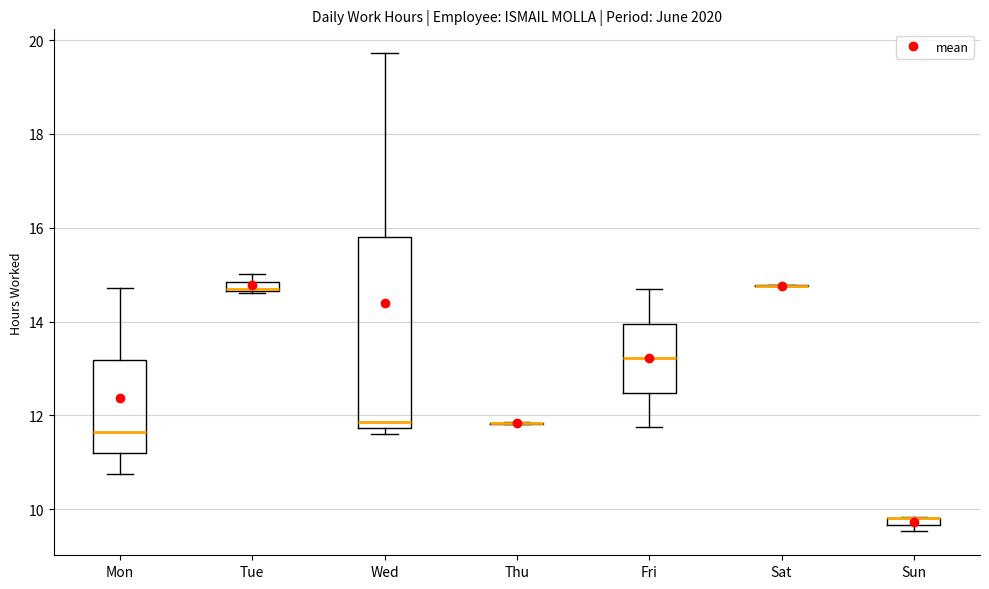

Comparing the boxes themselves (not the whiskers), which one is the tallest?

Wed